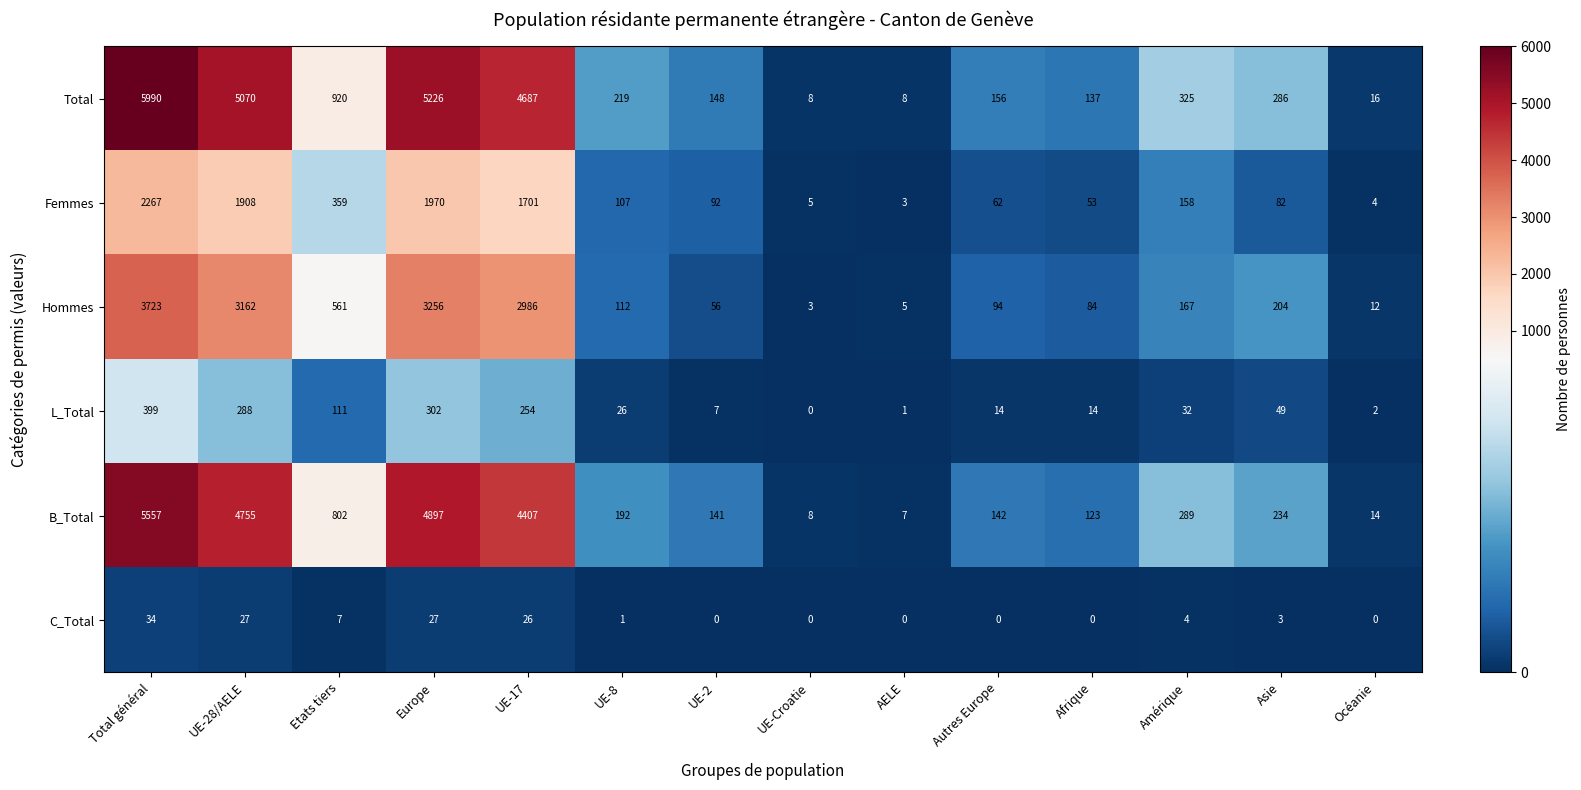

Rank the series at UE-17 from highest to lowest value.

Total, B_Total, Hommes, Femmes, L_Total, C_Total